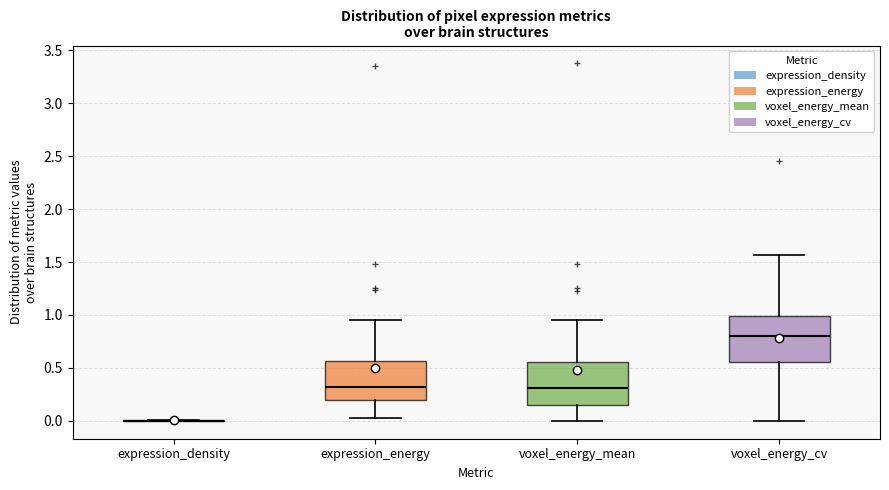

Reading left to right, transcribe this box plot: for each box, give where its median line is, the range the box spans, and where its two whiskers end, as read against the y-axis. The values are not printed on the chart, so give them approximately, as read against the axis.

expression_density: box collapsed to a line at 0.00, whiskers 0.00 to 0.00
expression_energy: median 0.30, box 0.20 to 0.55, whiskers 0.05 to 0.95
voxel_energy_mean: median 0.30, box 0.15 to 0.55, whiskers 0.00 to 0.95
voxel_energy_cv: median 0.80, box 0.55 to 1.00, whiskers 0.00 to 1.55